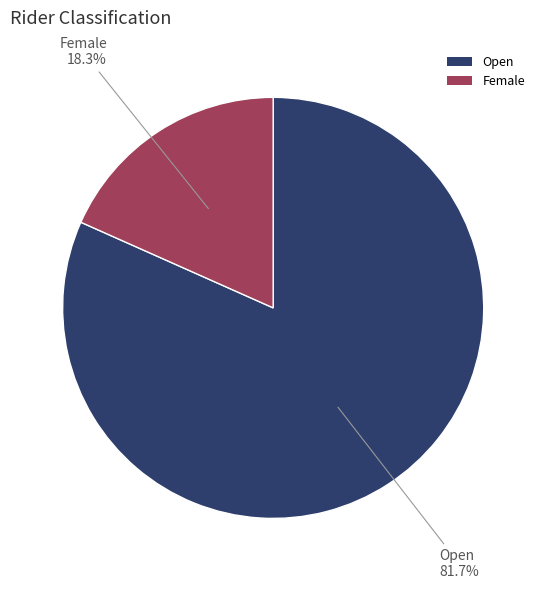

Which has a higher value, Open or Female?

Open